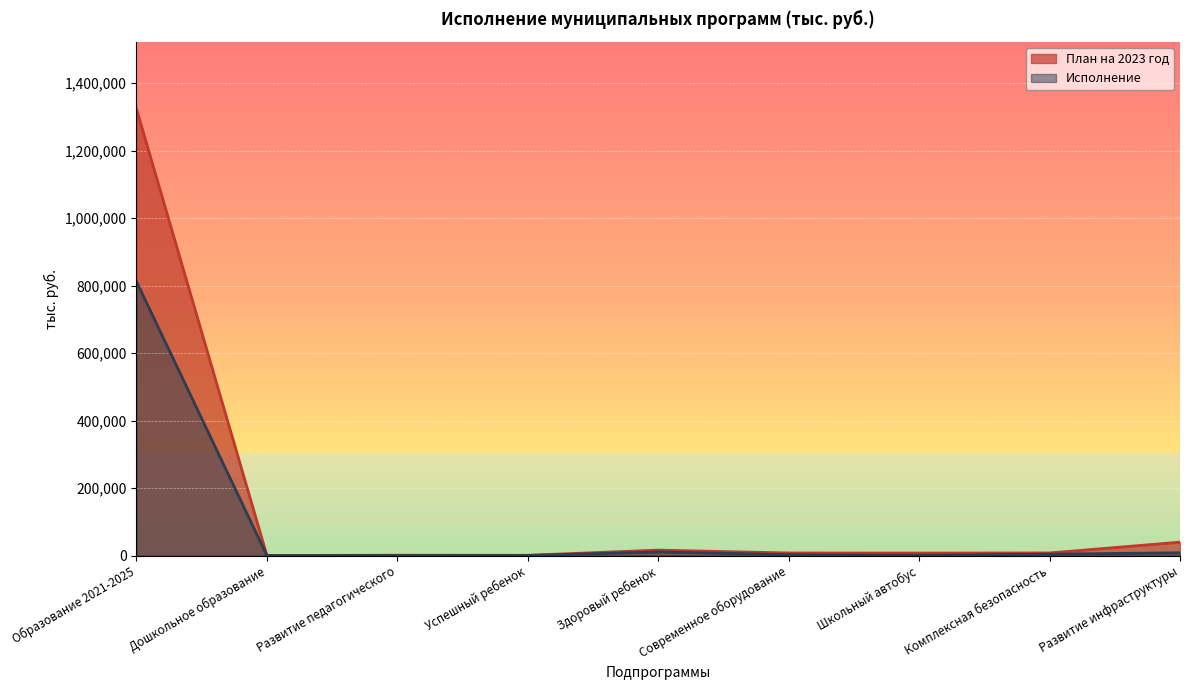

Is it true that План на 2023 год equals 1324195.7 at Образование 2021-2025?

True